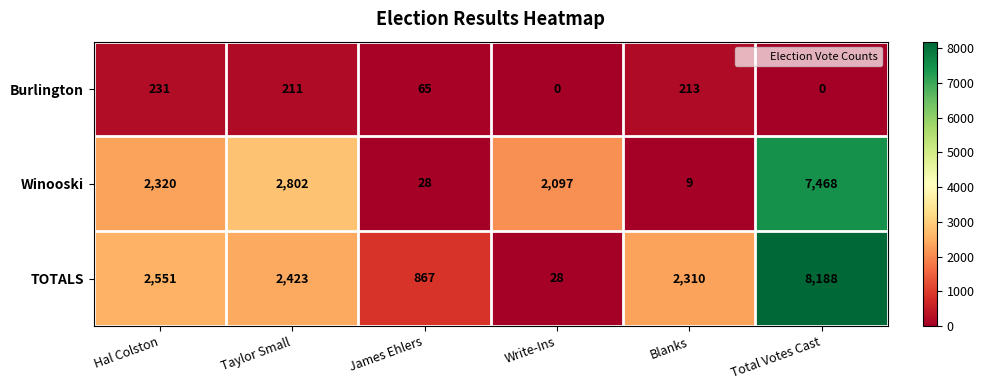

What is the difference between the highest and lowest values at Write-Ins?

2097